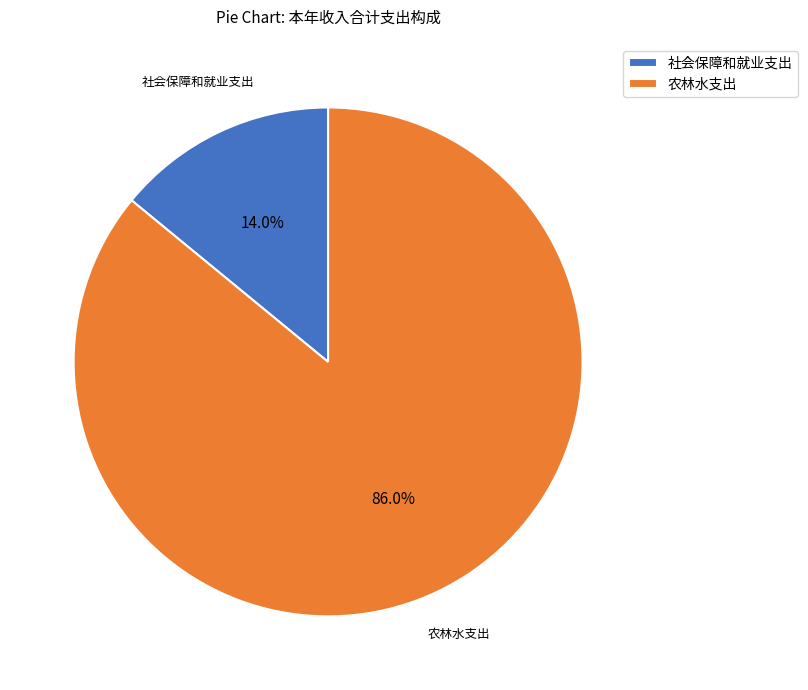

Approximately how many times larger is the value at 社会保障和就业支出 compared to 农林水支出?

0.2